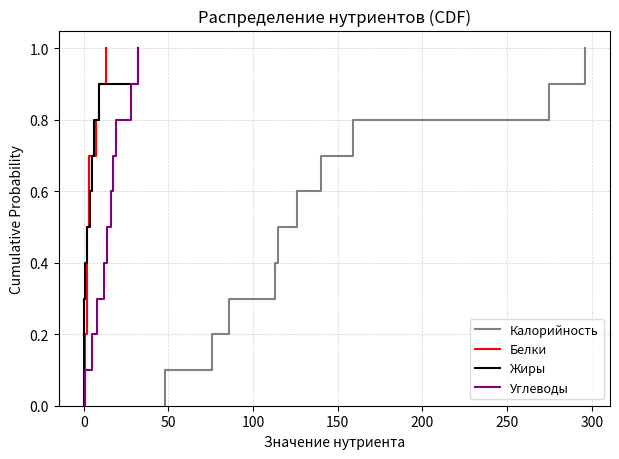

True or false: Углеводы and Белки cross at least once.

False